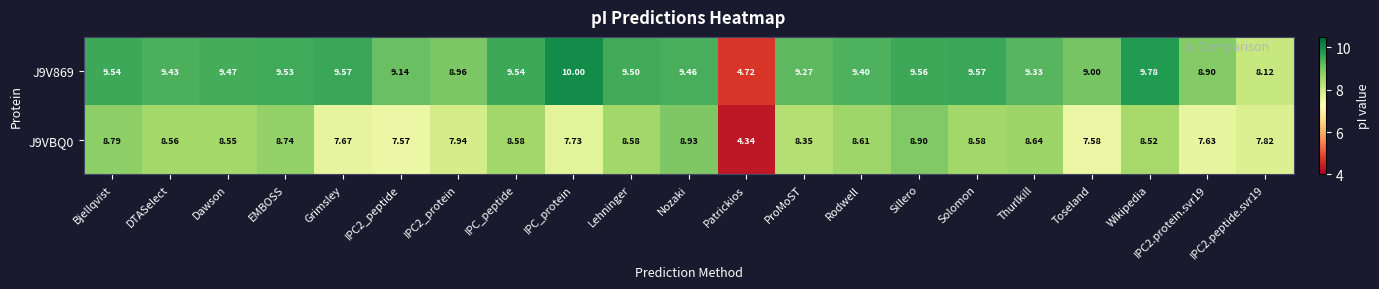

Which series has the widest spread of values?

J9V869